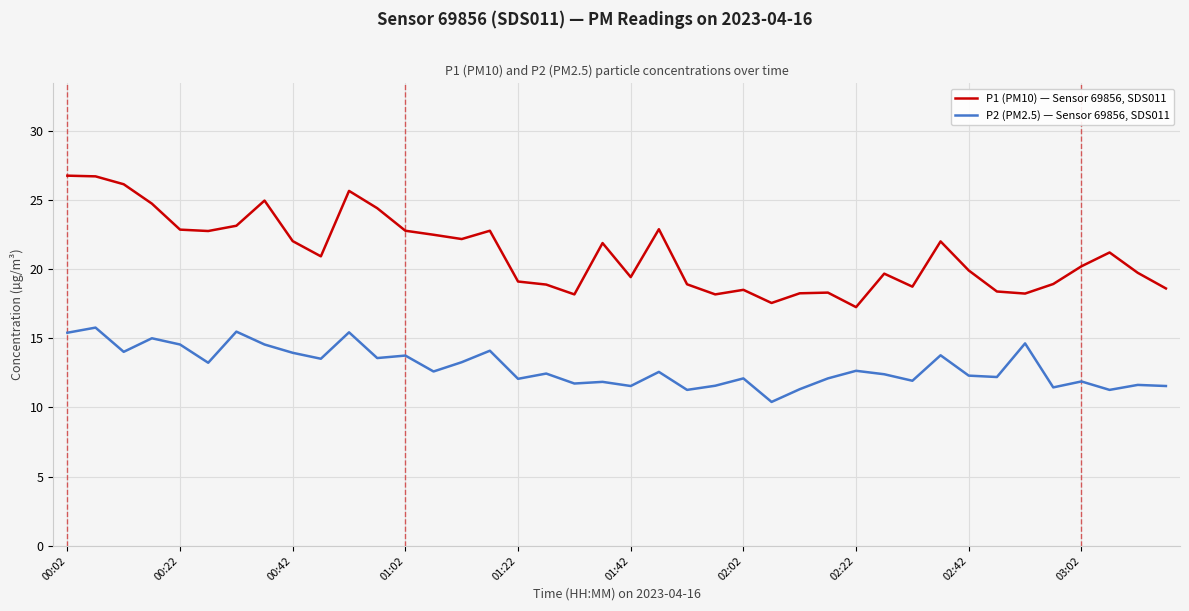

List the series in order of their peak value, highest first.

P1 (PM10) — Sensor 69856, SDS011, P2 (PM2.5) — Sensor 69856, SDS011